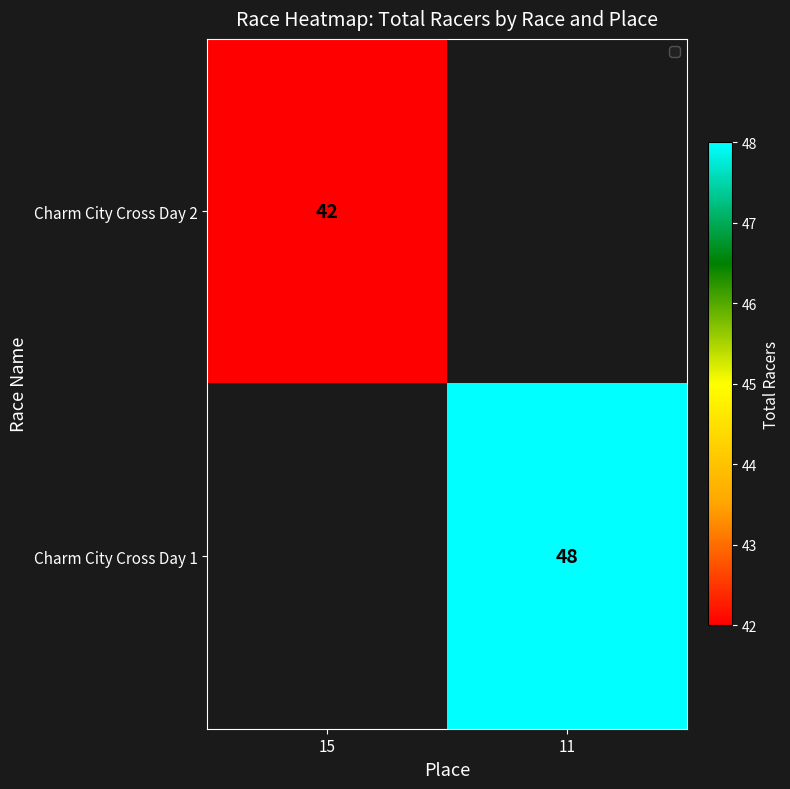

The value of Charm City Cross Day 2 at 15 is 42. True or false?

True